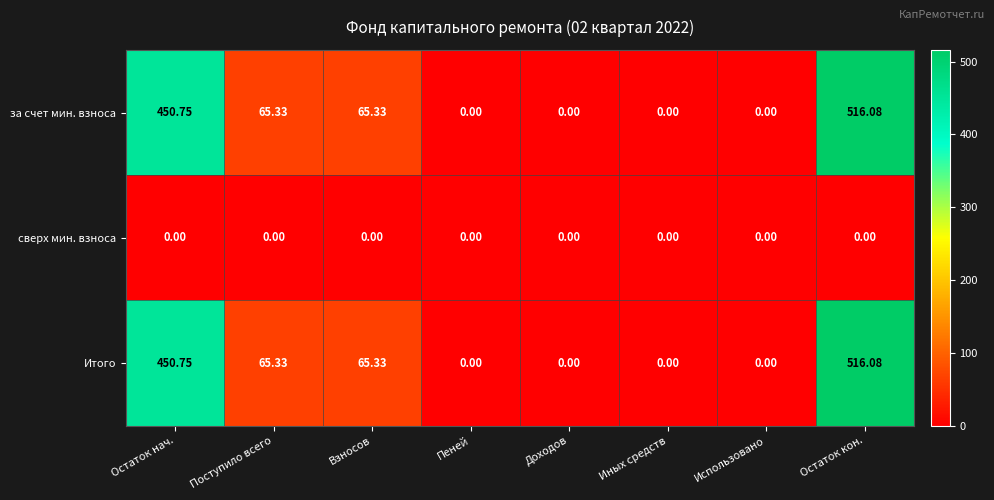

Where does the Итого series first go above 65?

Остаток нач.